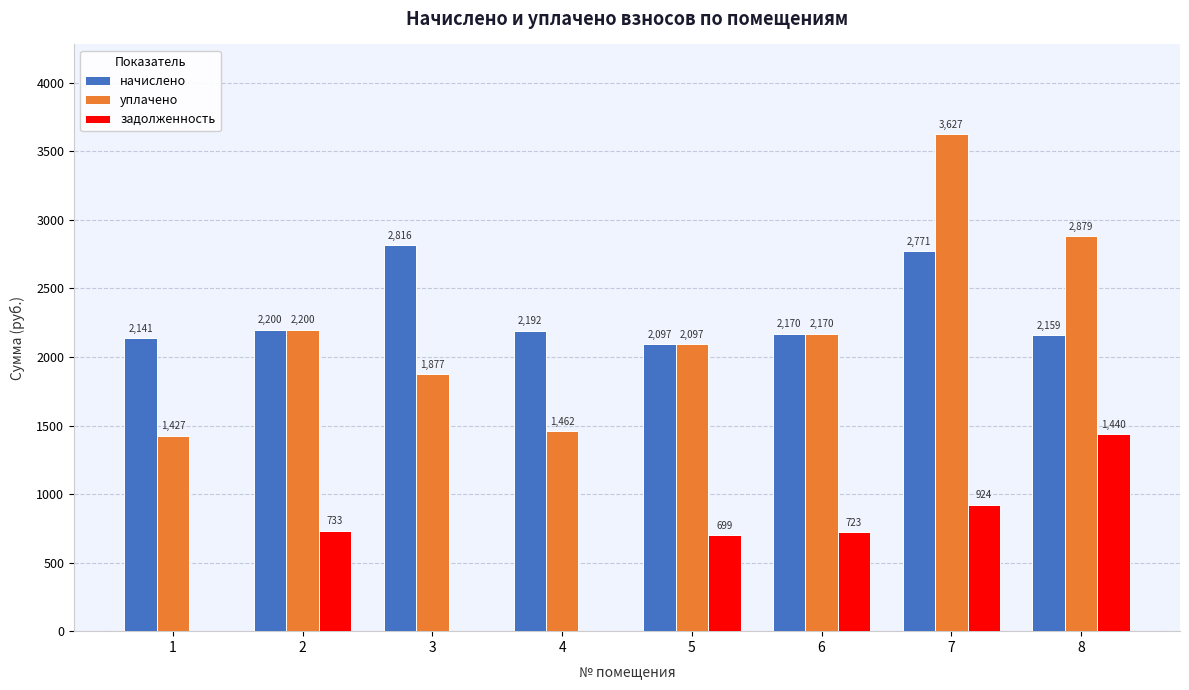

Which series changed the most between 3 and 7?

уплачено